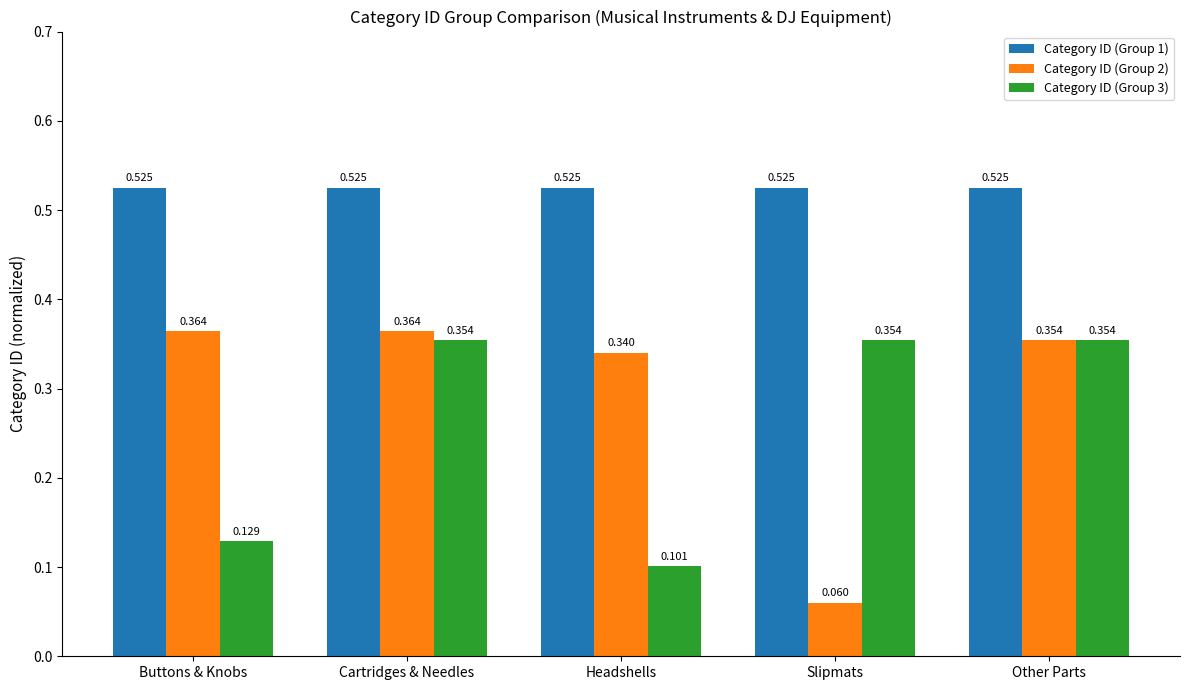

How many bars are there in total?

15